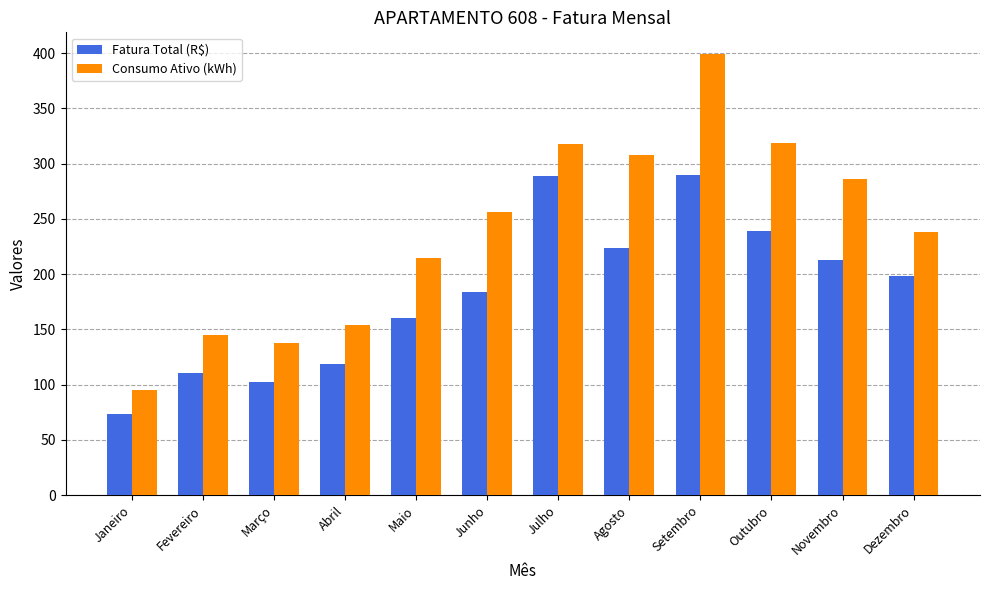

True or false: Fatura Total (R$) has a value of 184.2 at Junho.

True